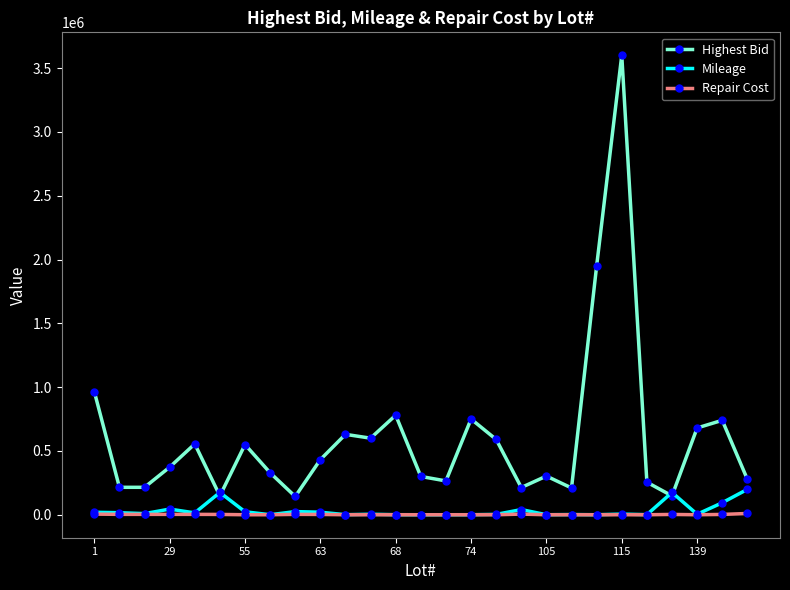

True or false: Highest Bid and Repair Cost intersect in this chart.

False